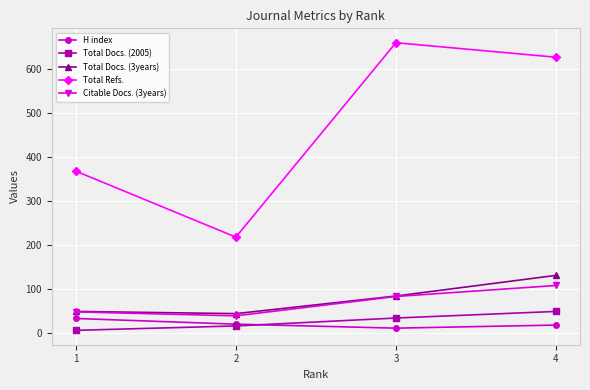

At which label does H index reach its peak?

1